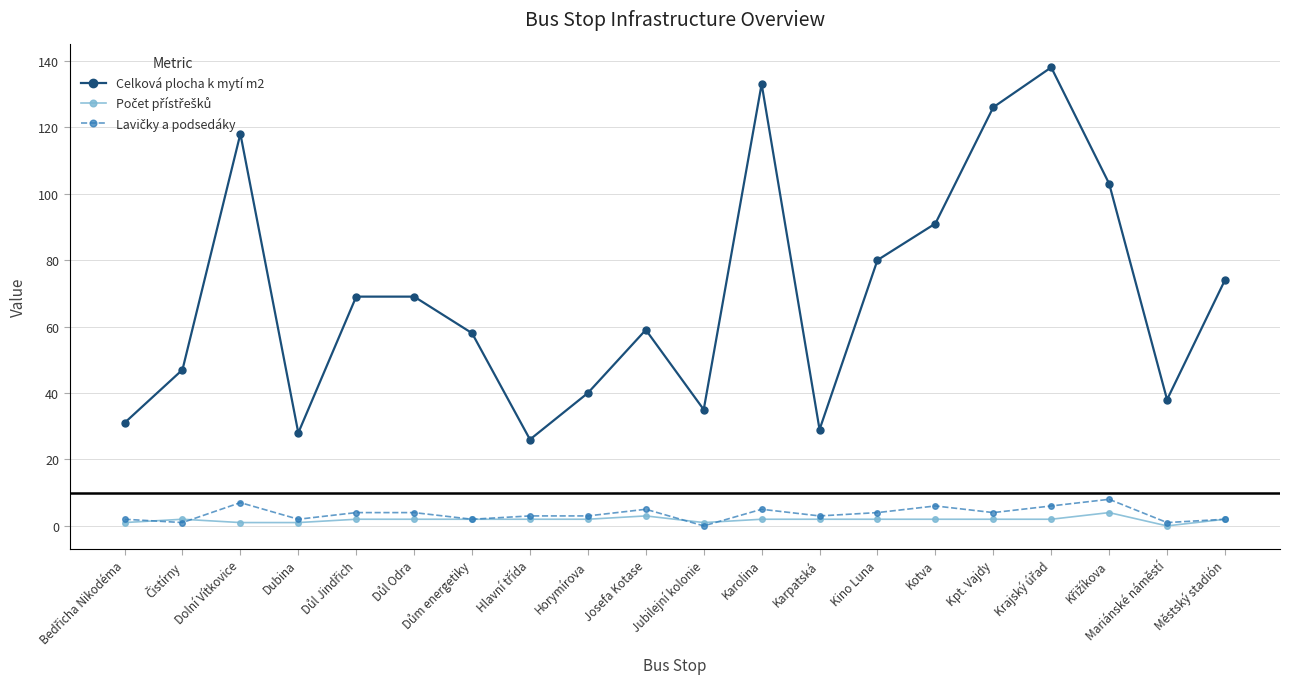

At how many categories does at least one series exceed 89?

6